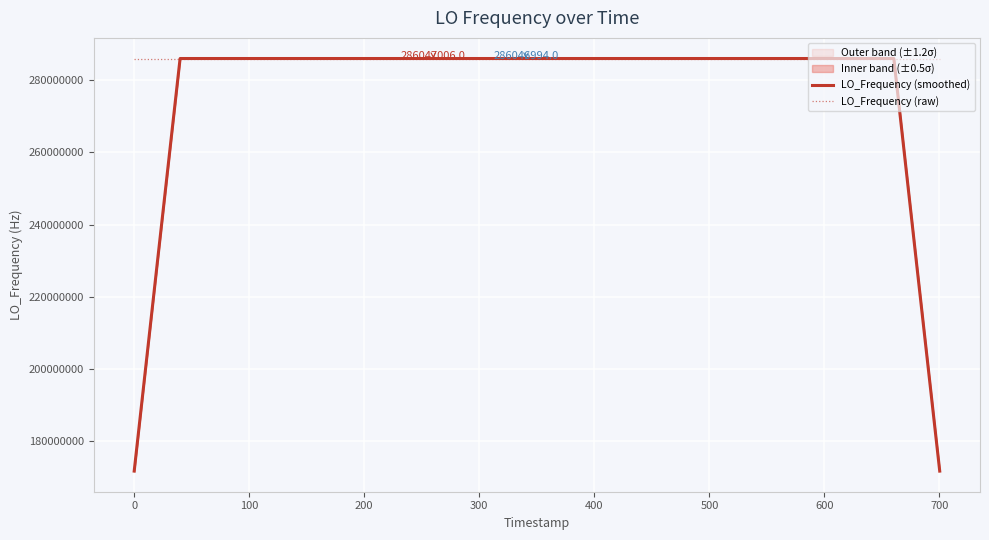

What is the highest value of the LO_Frequency (smoothed) series?

286047002.6